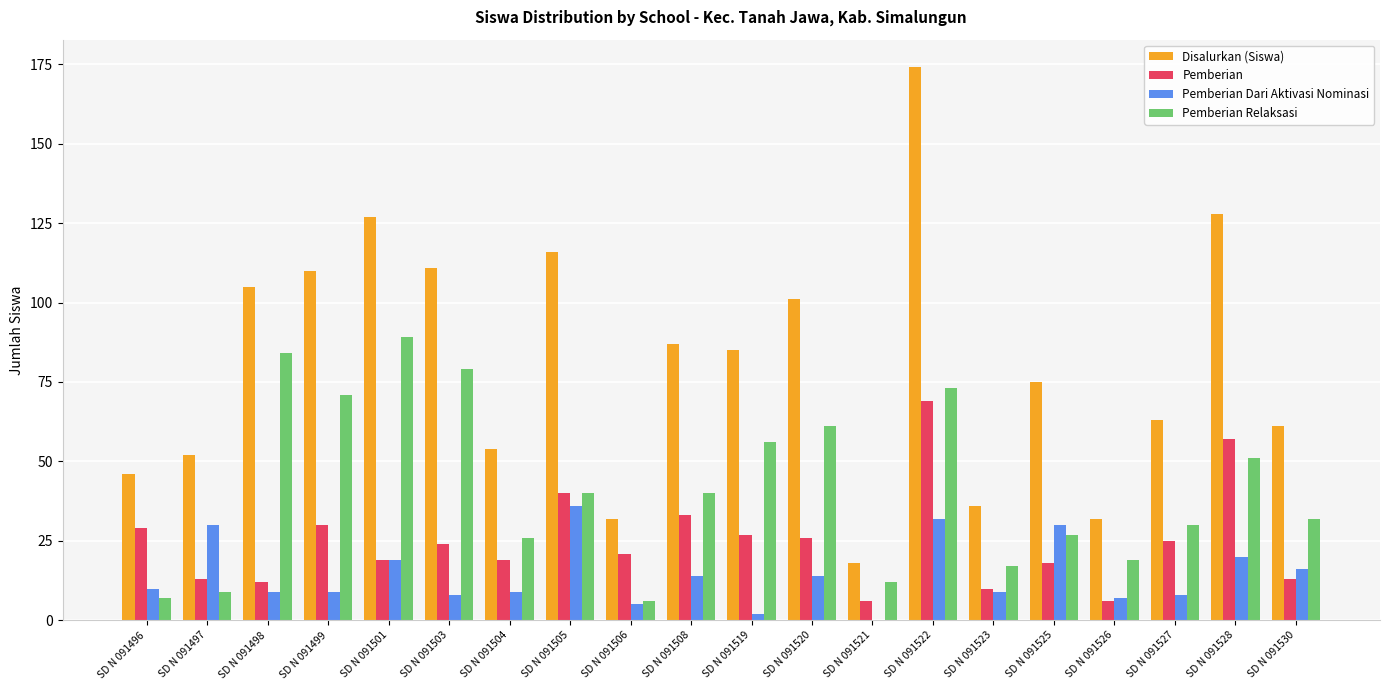

Which series has the largest total across all categories?

Disalurkan (Siswa)